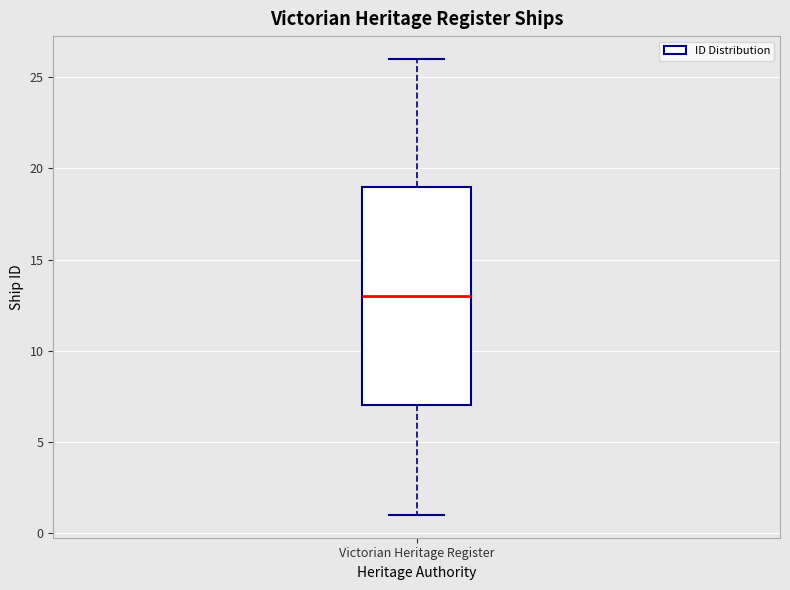

Transcribe this box plot: give where the median line is, the range the box spans, and where the two whiskers end, as read against the y-axis. The values are not printed on the chart, so give them approximately, as read against the axis.

median 13, box 7 to 19, whiskers 1 to 26